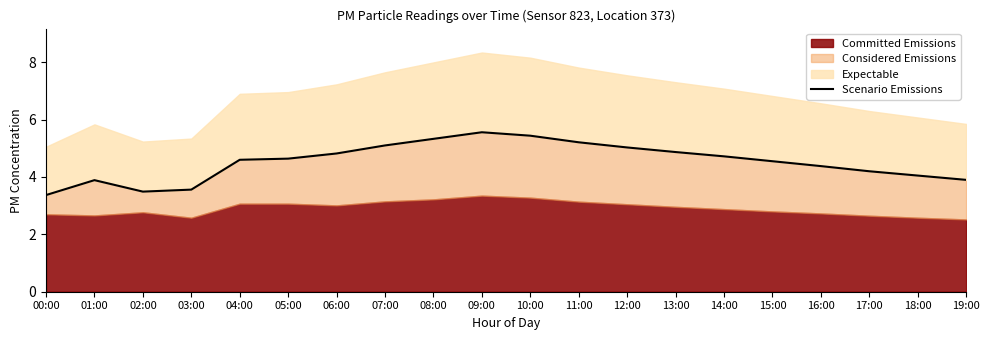

Rank the categories by value from lowest to highest.

00:00, 02:00, 03:00, 01:00, 19:00, 18:00, 17:00, 16:00, 15:00, 04:00, 05:00, 14:00, 06:00, 13:00, 12:00, 07:00, 11:00, 08:00, 10:00, 09:00